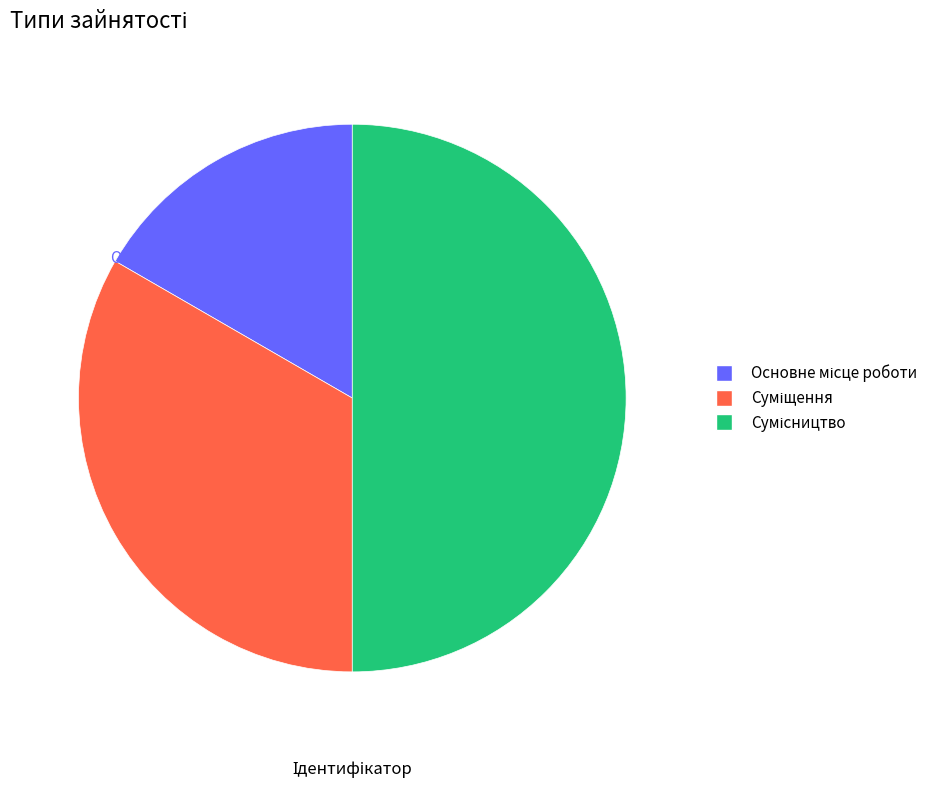

To the nearest percent, what is the difference between the Суміщення and Сумісництво slice percentages?

17%